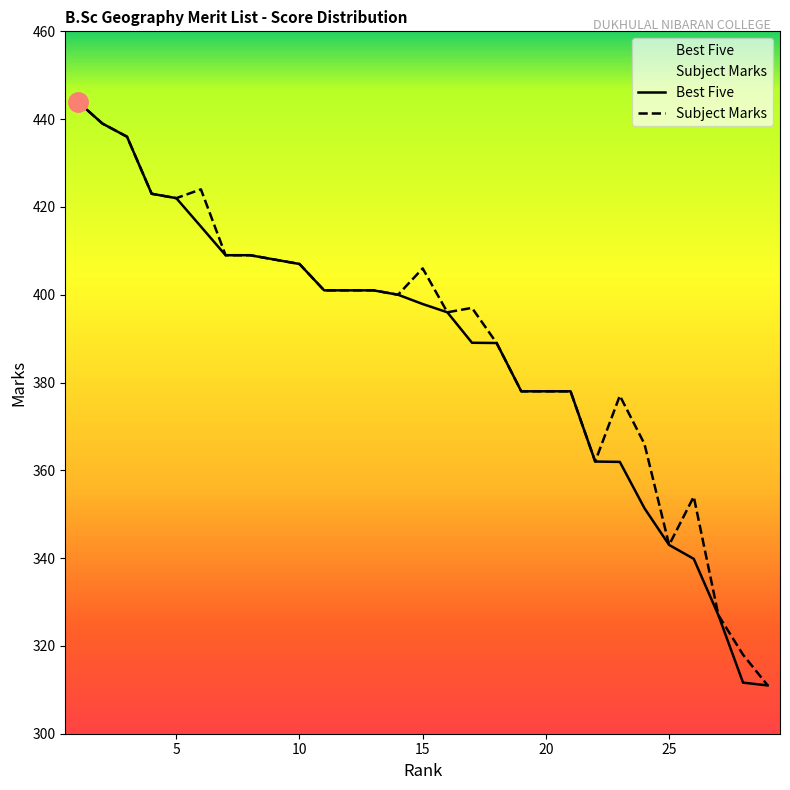

True or false: Best Five and Subject Marks intersect in this chart.

False